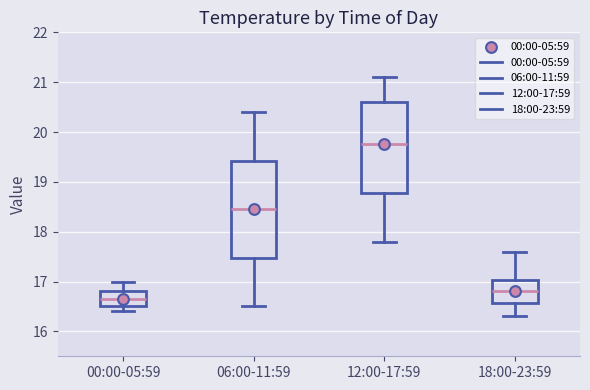

Where does the median line of the box for 06:00-11:59 sit on the y-axis? The values are not printed on the chart, so give them approximately, as read against the axis.

18.5